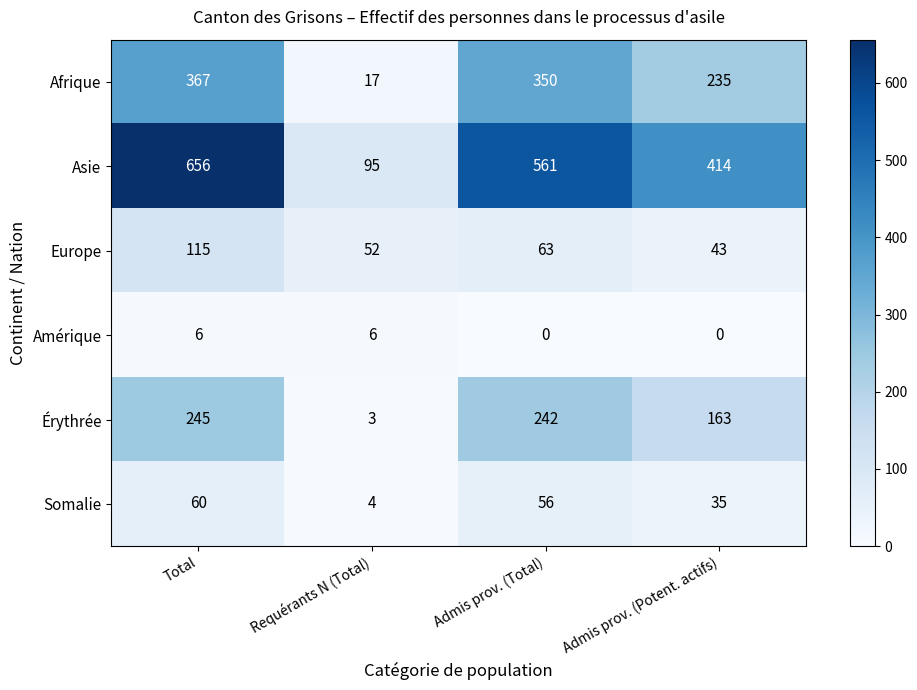

Rank the series by their maximum value, from highest to lowest.

Asie, Afrique, Érythrée, Europe, Somalie, Amérique